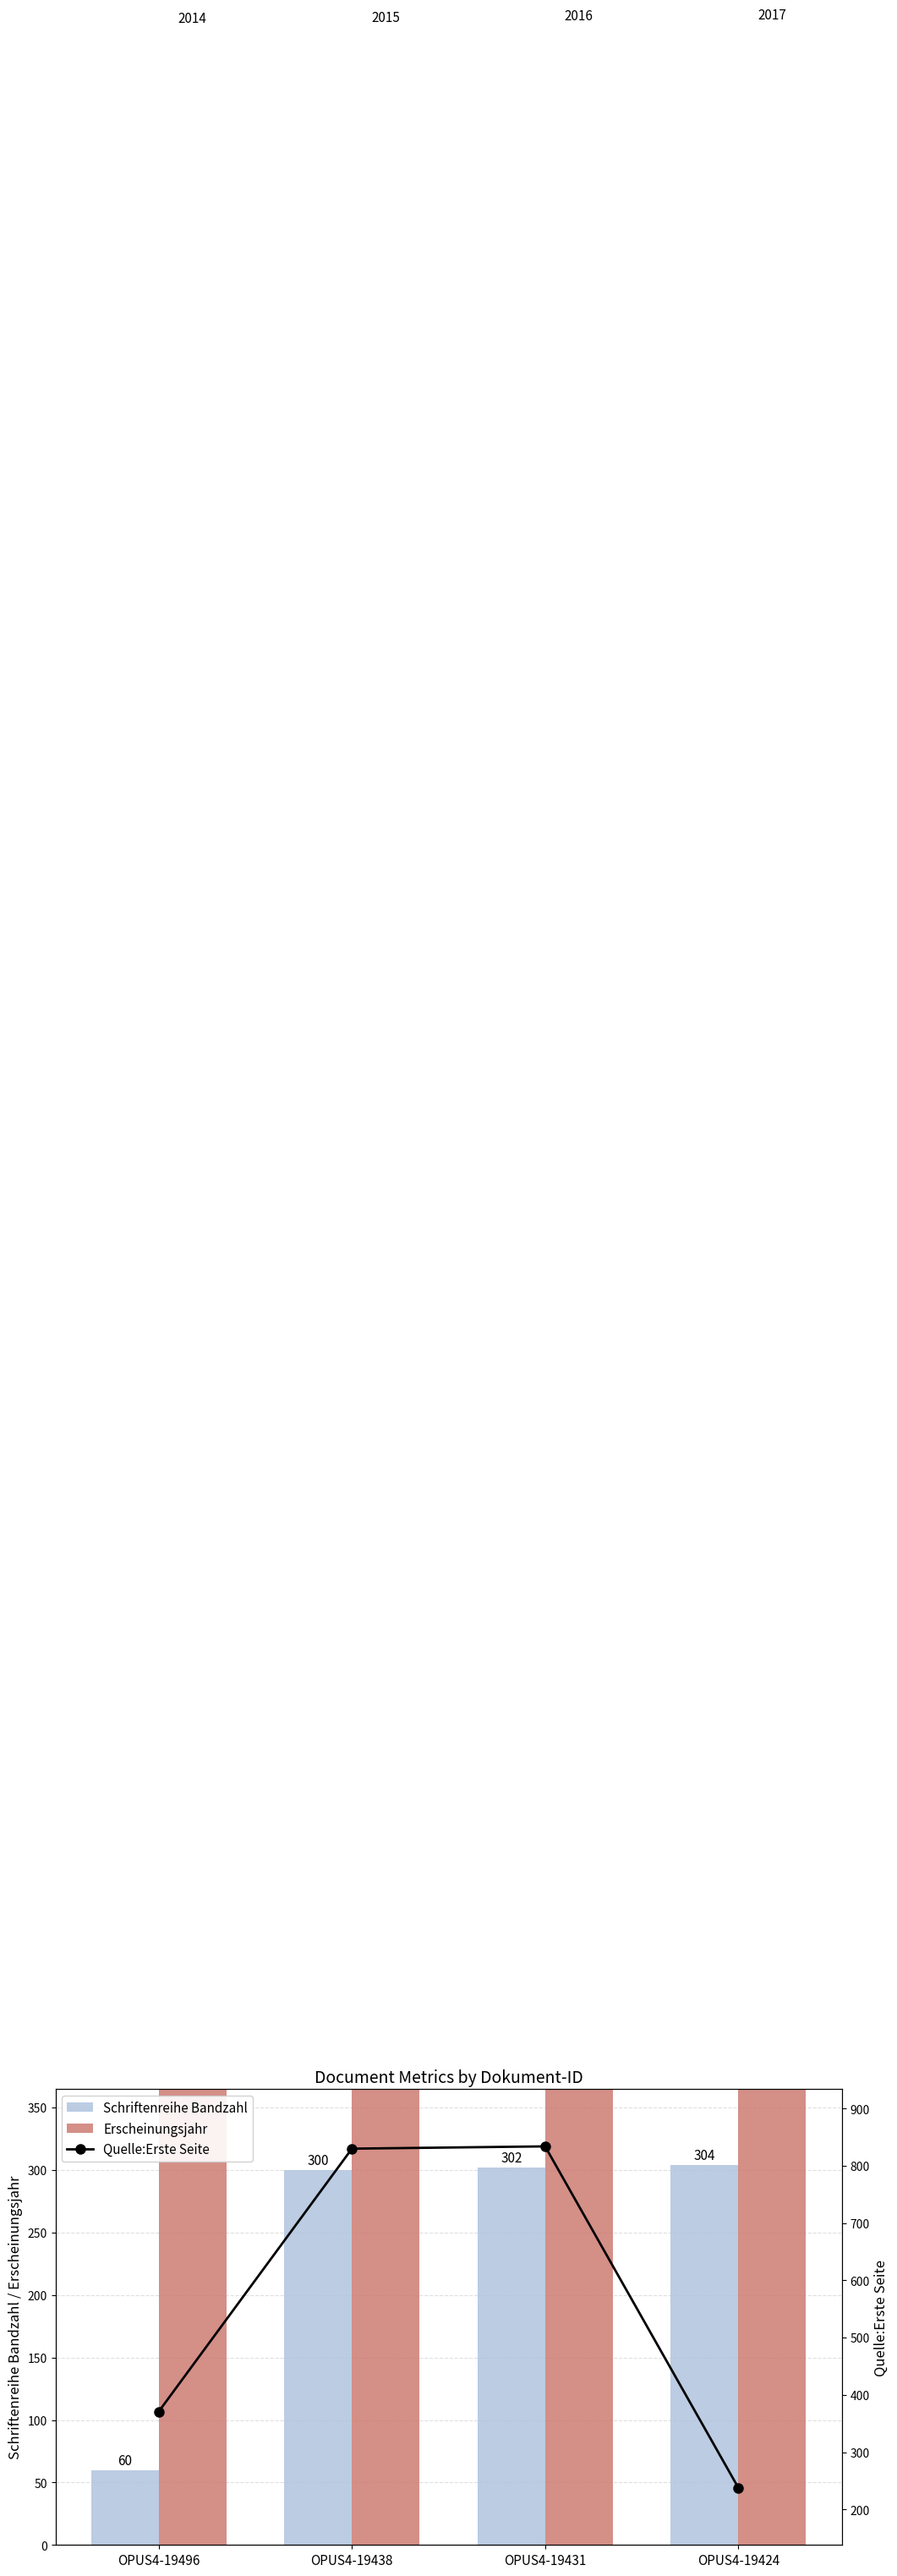

What are all the series names shown in the legend?

Schriftenreihe Bandzahl, Erscheinungsjahr, Quelle:Erste Seite